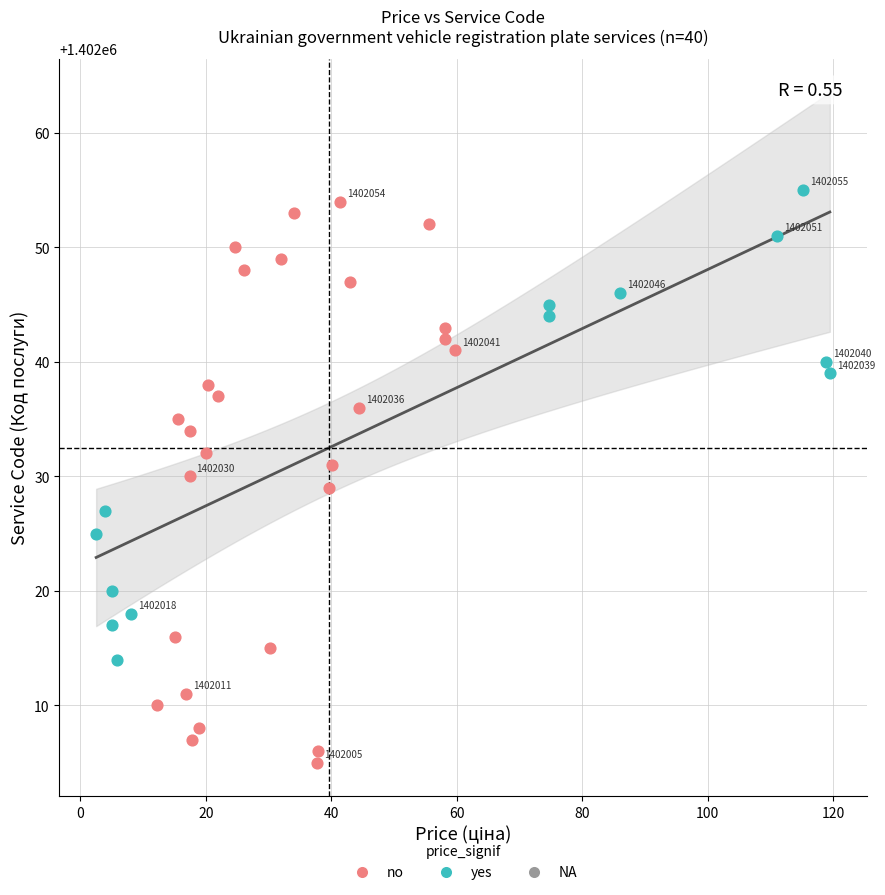

Which series has the largest Y range (max minus min)?

no